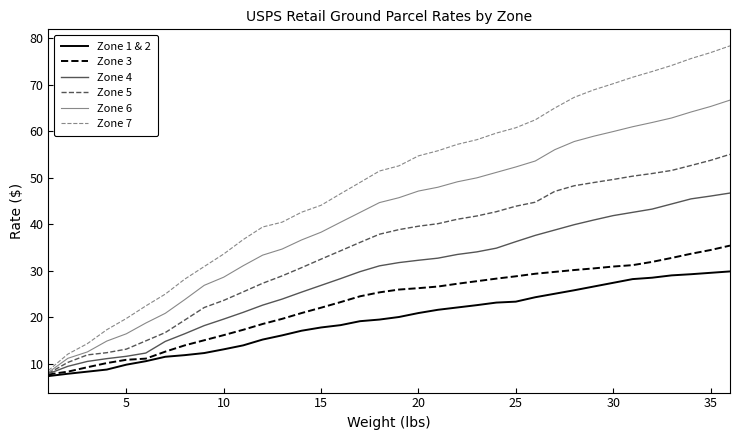

What is the highest value of the Zone 1 & 2 series?

29.9